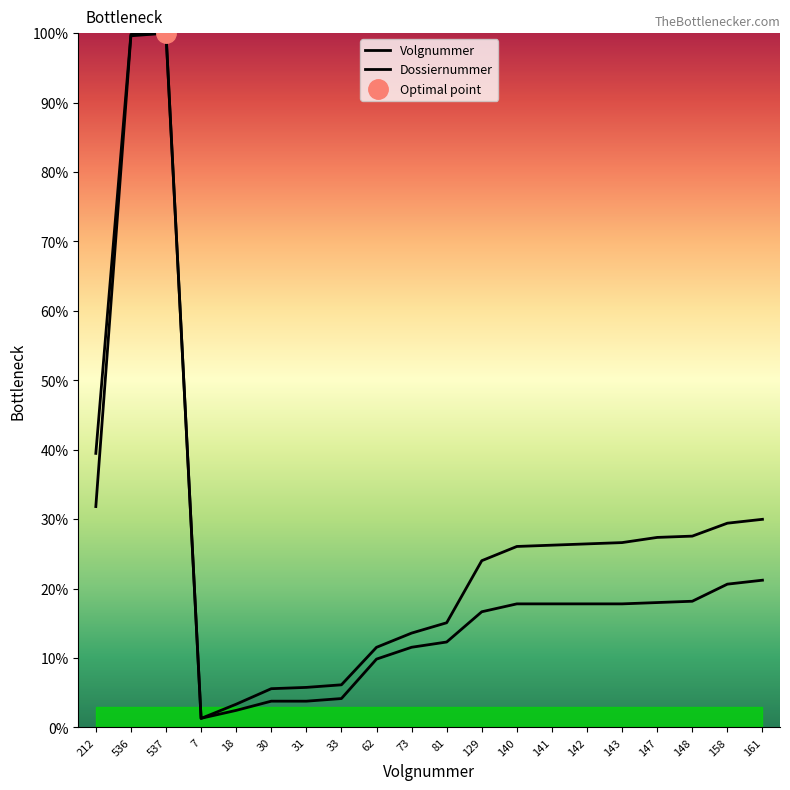

Is the value of Dossiernummer at 140 greater than the value of Volgnummer at 143?

No